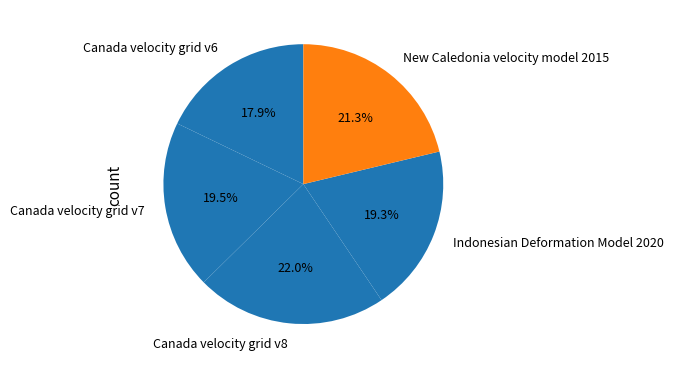

How many segments does this pie chart have?

5